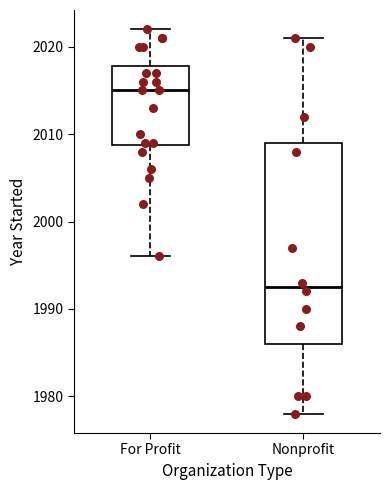

Reading left to right, read every box against the y-axis: the position of its median line, the range the box covers, and the ends of its whiskers. The values are not printed on the chart, so give them approximately, as read against the axis.

For Profit: median 2015, box 2009 to 2018, whiskers 1996 to 2022
Nonprofit: median 1993, box 1986 to 2009, whiskers 1978 to 2021